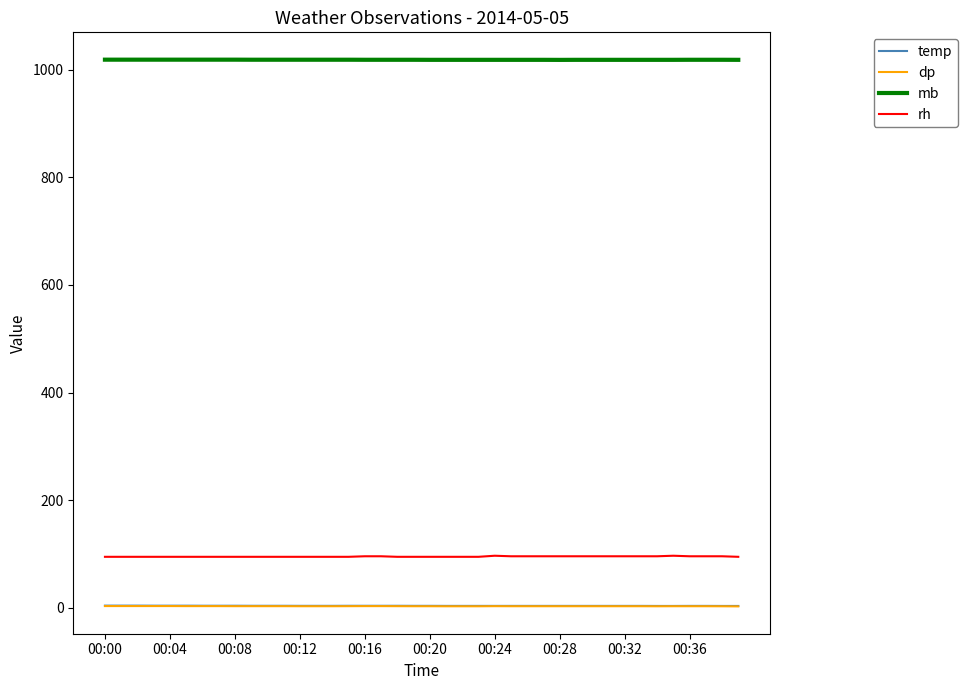

Which series has the widest spread of values?

rh